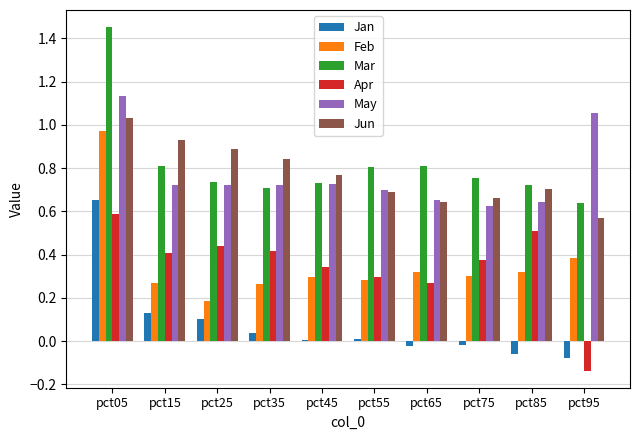

Are the bars grouped side by side (vs. stacked)?

Yes